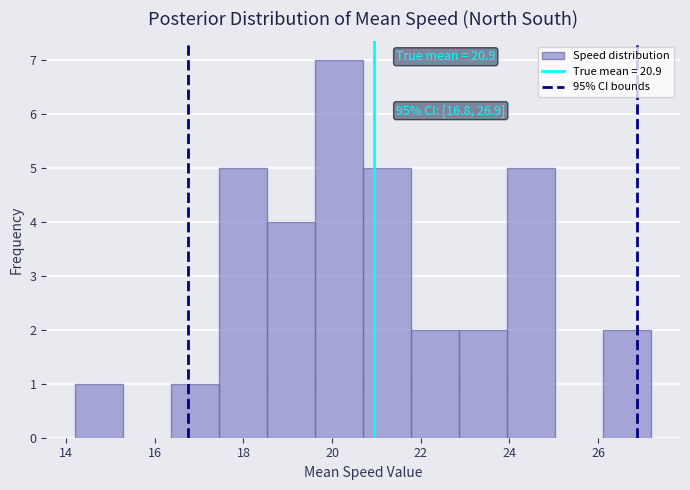

Over which range of the x-axis is the bar tallest?

19.6 to 20.8